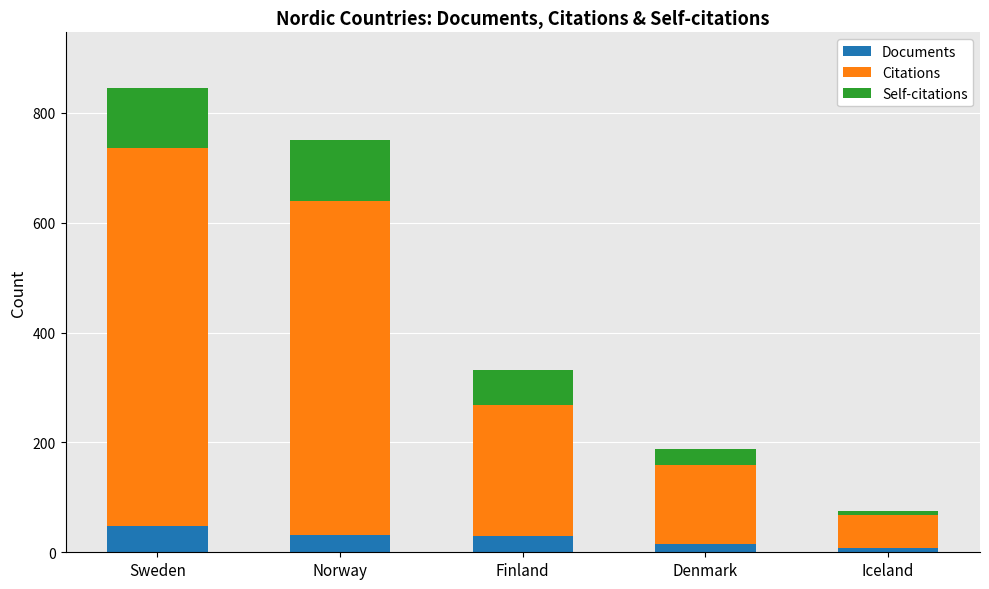

What is the highest value of the Documents series?

48